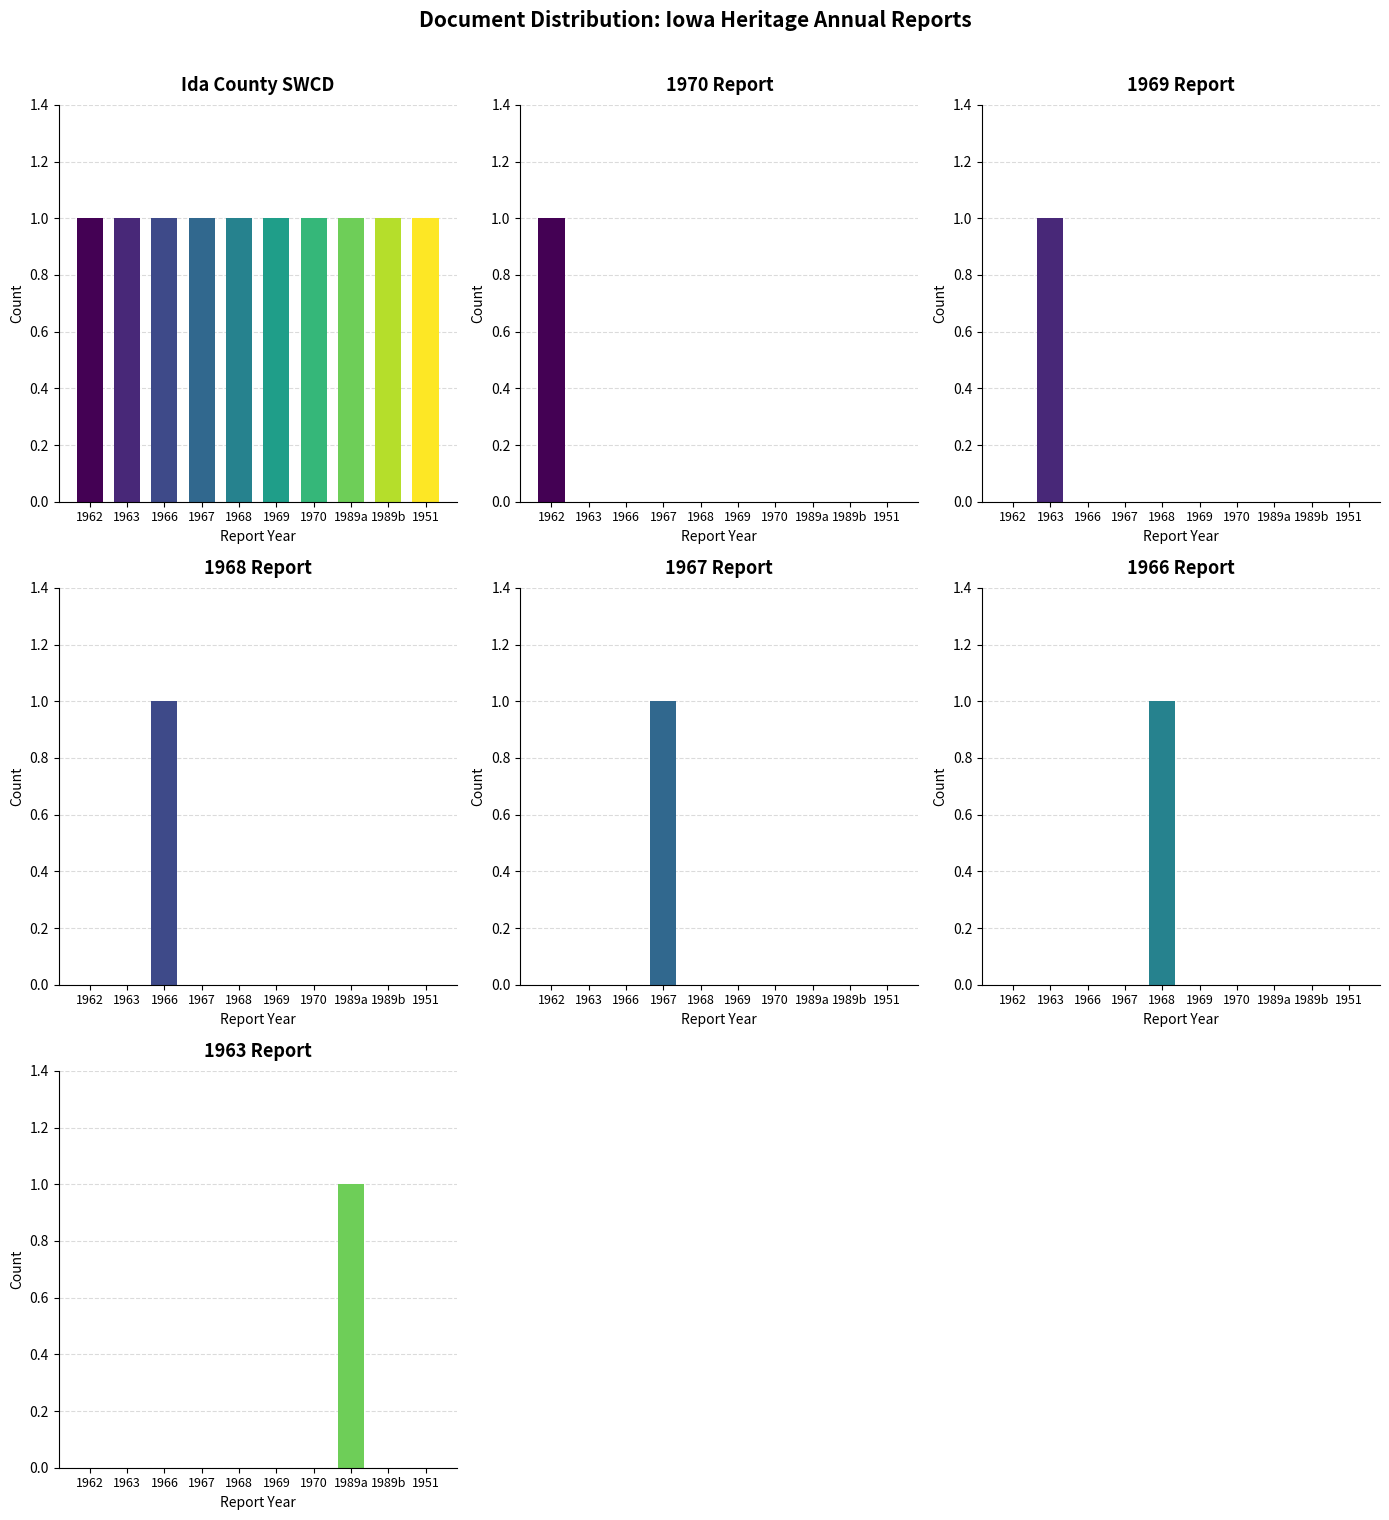

Which series changed the most between 1966 and 1989a?

1968